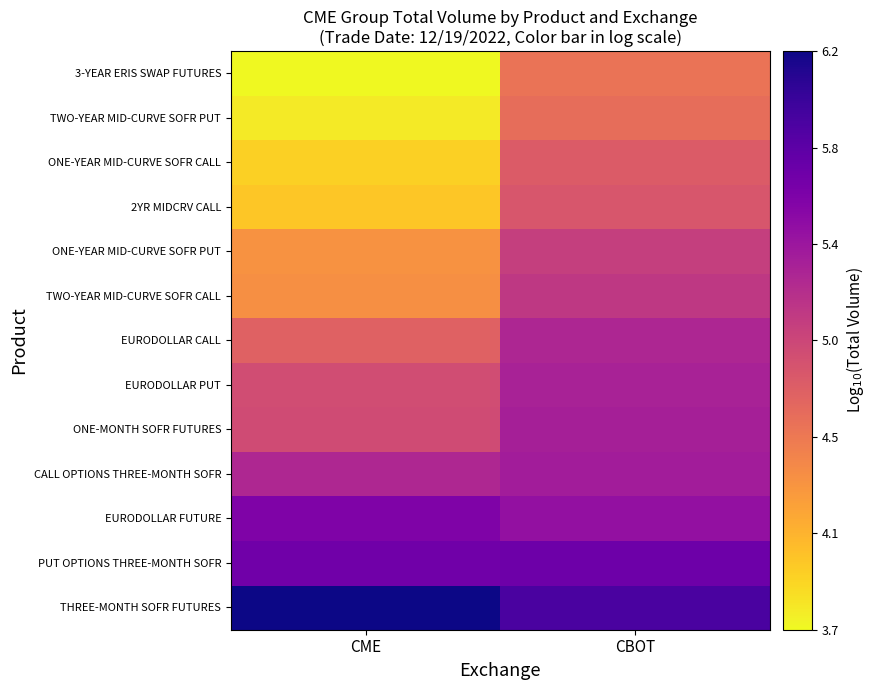

Reading left to right, list all the values displayed in this chart.

THREE-MONTH SOFR FUTURES: CME=6.2	CBOT=5.9
PUT OPTIONS THREE-MONTH SOFR: CME=5.7	CBOT=5.7
EURODOLLAR FUTURE: CME=5.6	CBOT=5.4
CALL OPTIONS THREE-MONTH SOFR: CME=5.2	CBOT=5.3
ONE-MONTH SOFR FUTURES: CME=4.9	CBOT=5.3
EURODOLLAR PUT: CME=4.9	CBOT=5.3
EURODOLLAR CALL: CME=4.7	CBOT=5.2
TWO-YEAR MID-CURVE SOFR CALL: CME=4.4	CBOT=5.1
ONE-YEAR MID-CURVE SOFR PUT: CME=4.4	CBOT=5.0
2YR MIDCRV CALL: CME=4.0	CBOT=4.8
ONE-YEAR MID-CURVE SOFR CALL: CME=3.9	CBOT=4.8
TWO-YEAR MID-CURVE SOFR PUT: CME=3.8	CBOT=4.6
3-YEAR ERIS SWAP FUTURES: CME=3.7	CBOT=4.6